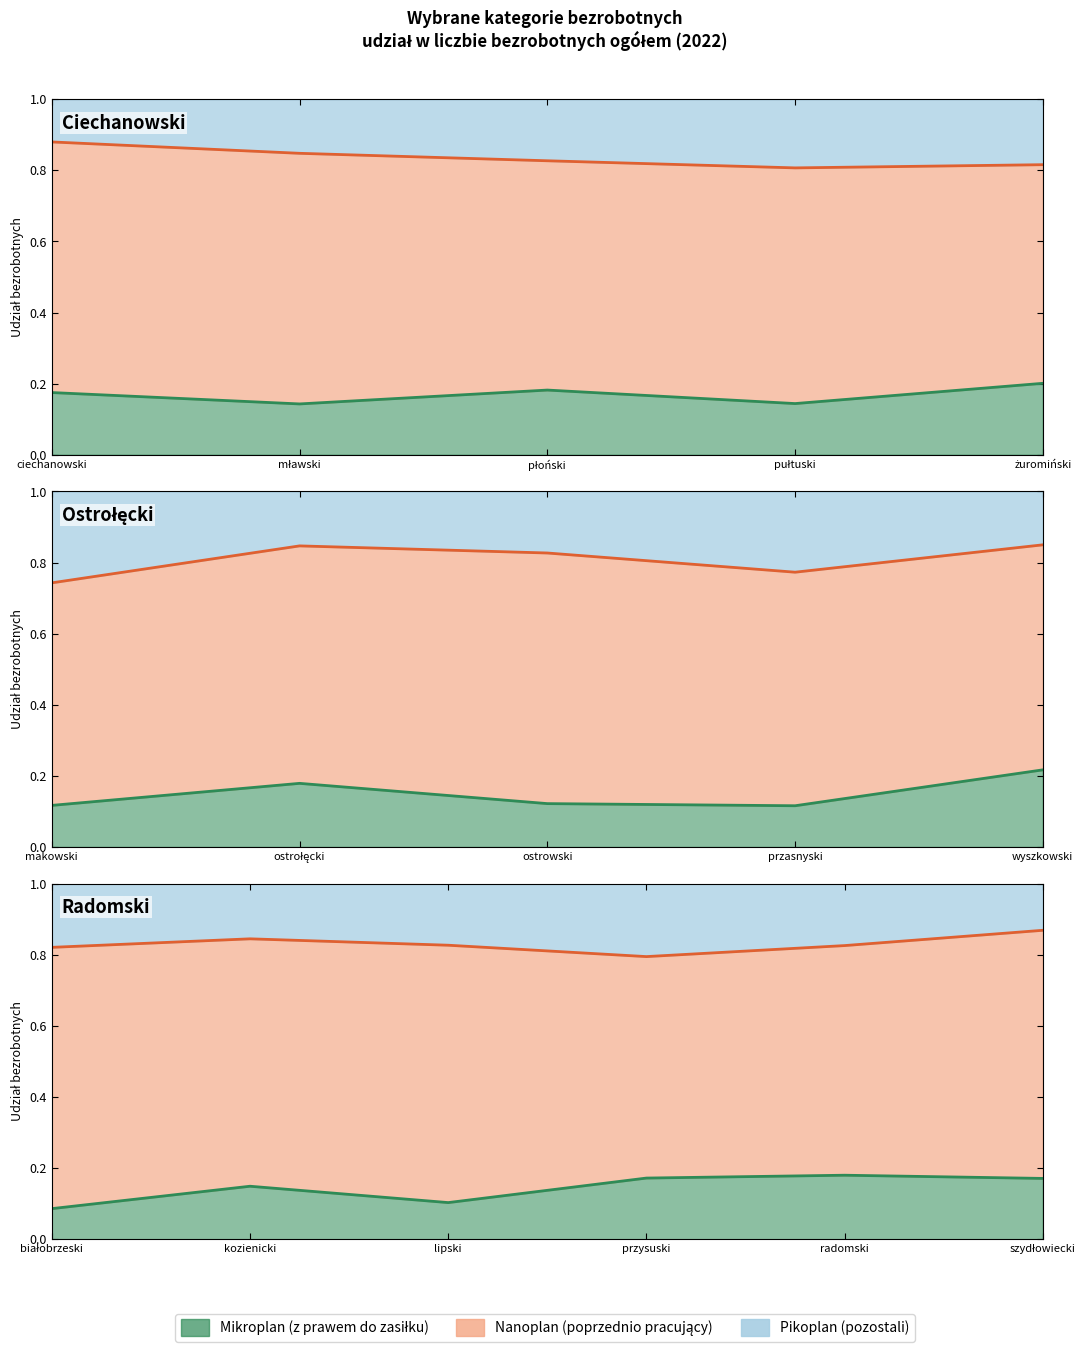

True or false: poprzednio pracujący has more than 0 points higher than both neighbors.

True